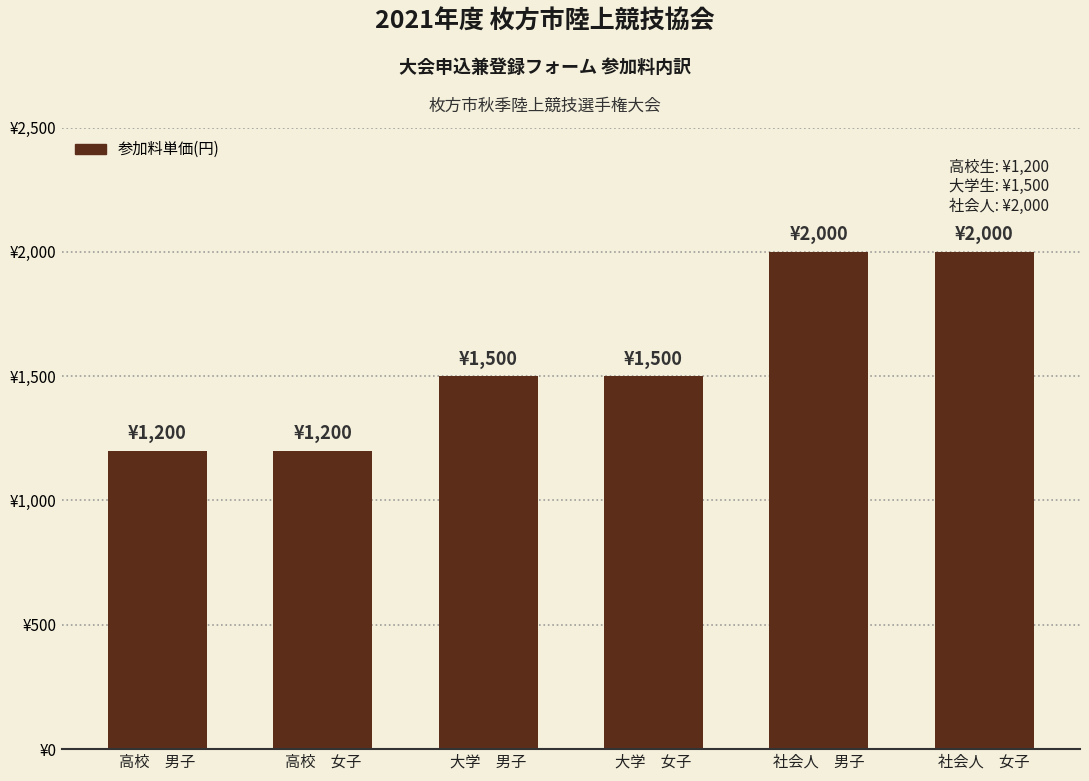

What is the difference between the second highest and second lowest values?

800